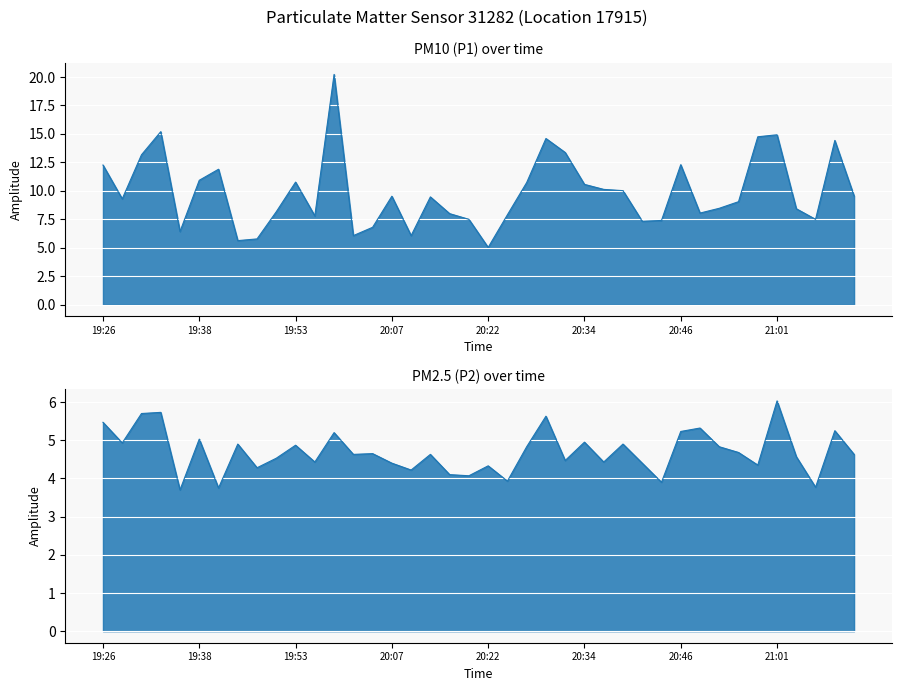

What position from the left is 20:07?

16